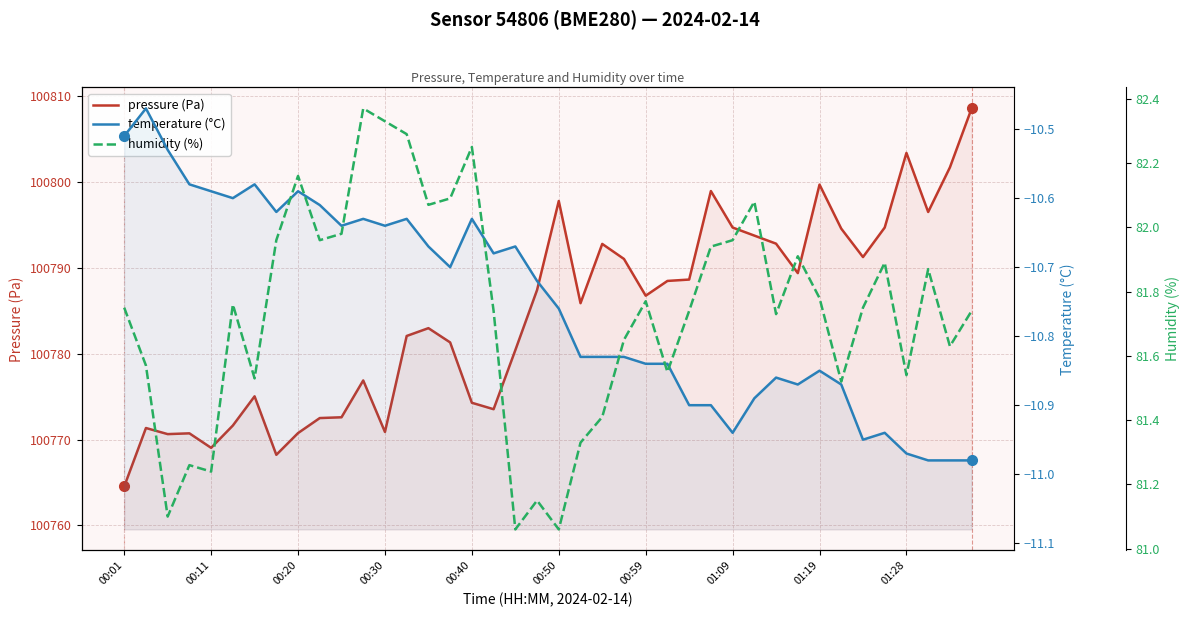

How many distinct data groups are displayed?

3